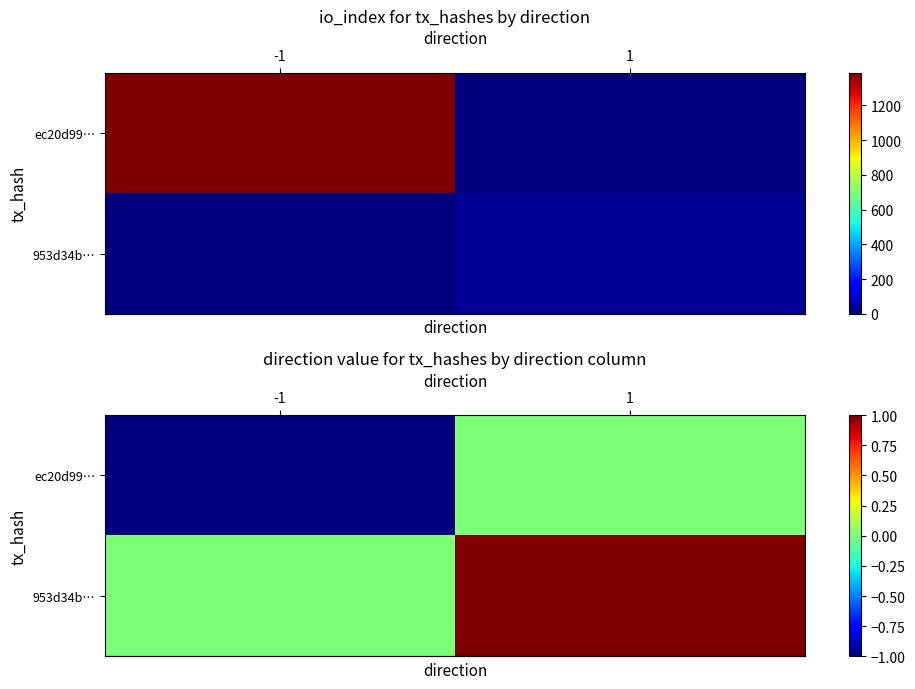

Which has a higher value, 1 or -1?

1